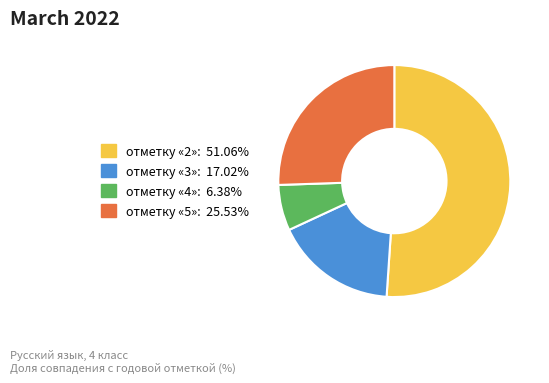

Rank the categories by value from lowest to highest.

отметку «4», отметку «3», отметку «5», отметку «2»